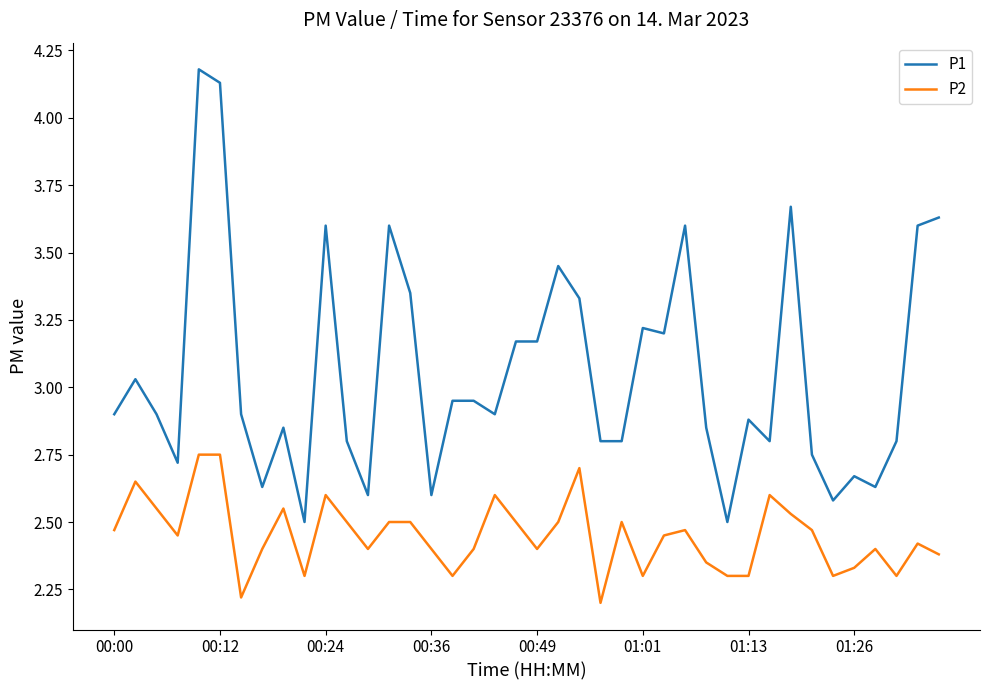

What is the greatest value displayed?

4.2